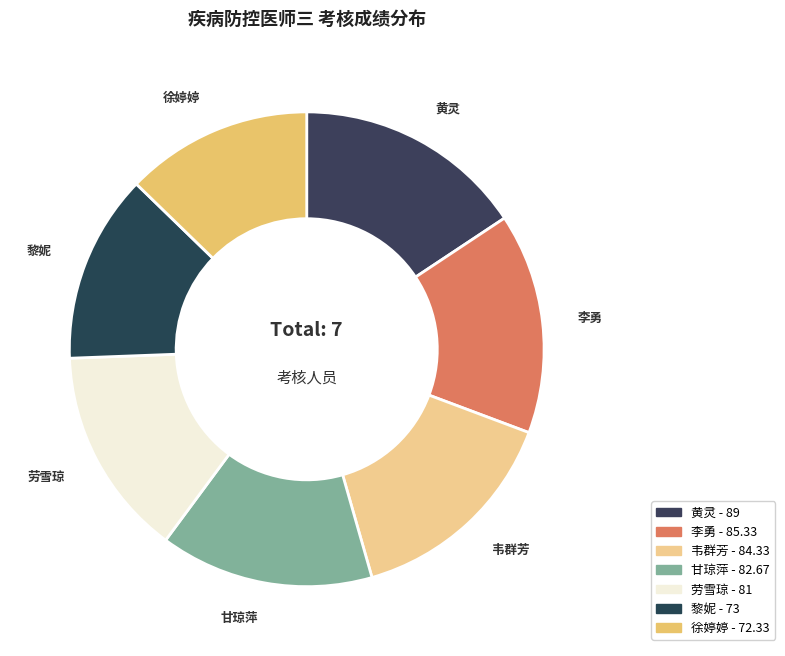

Approximately how many times larger is the value at 甘琼萍 compared to 黄灵?

0.9